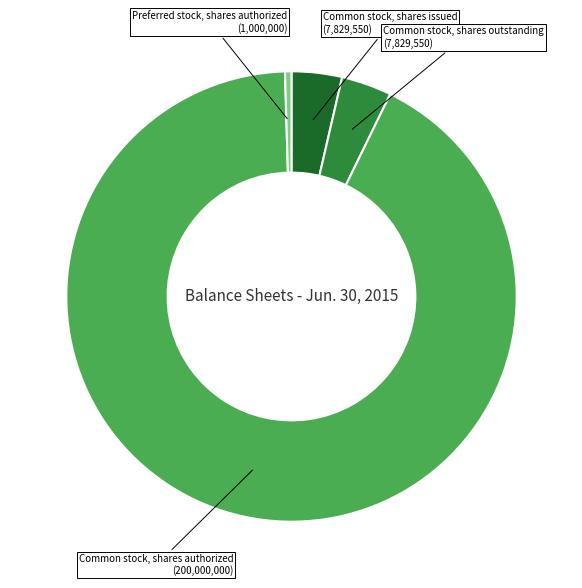

Is there any slice that represents more than half of the pie?

Yes